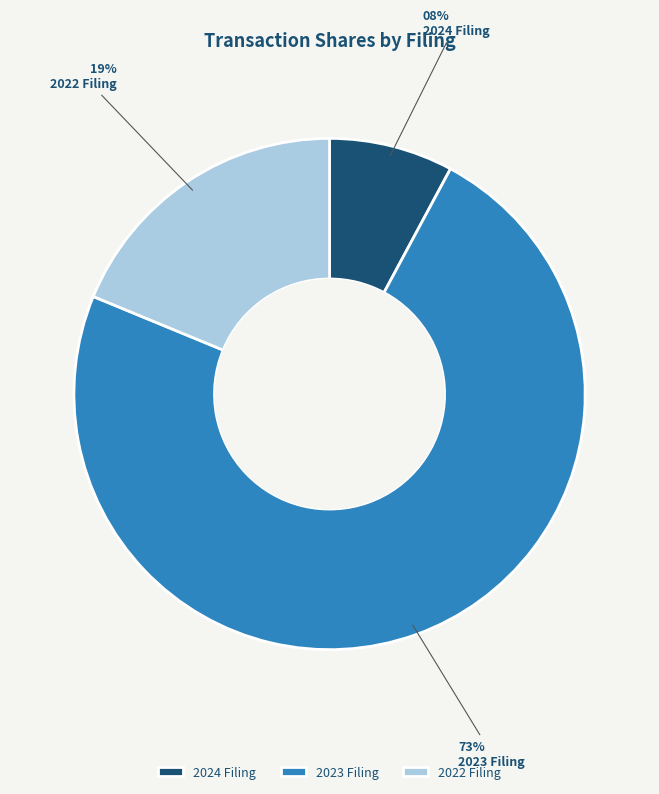

Between 2023 Filing and 2024 Filing, which is larger?

2023 Filing